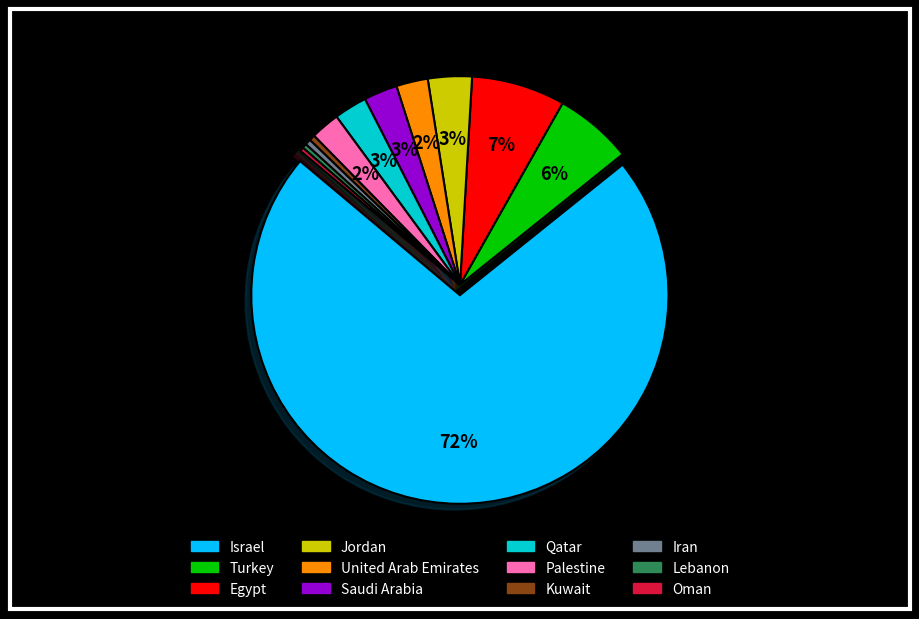

How many slices are in this pie chart?

12